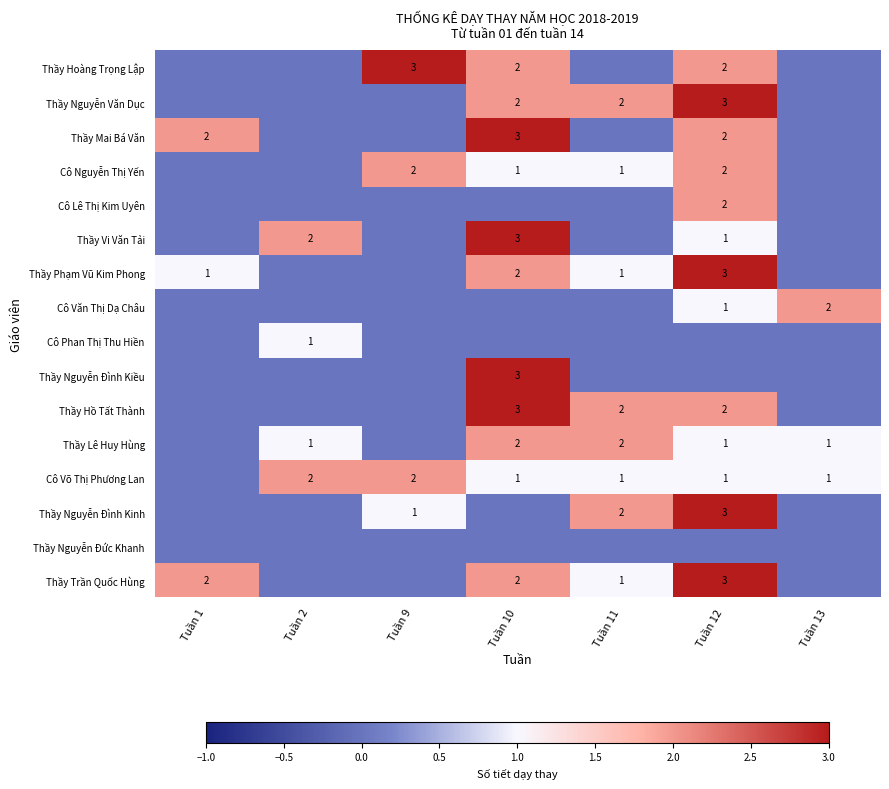

At which category is the sum across all series the highest?

Tuần 12